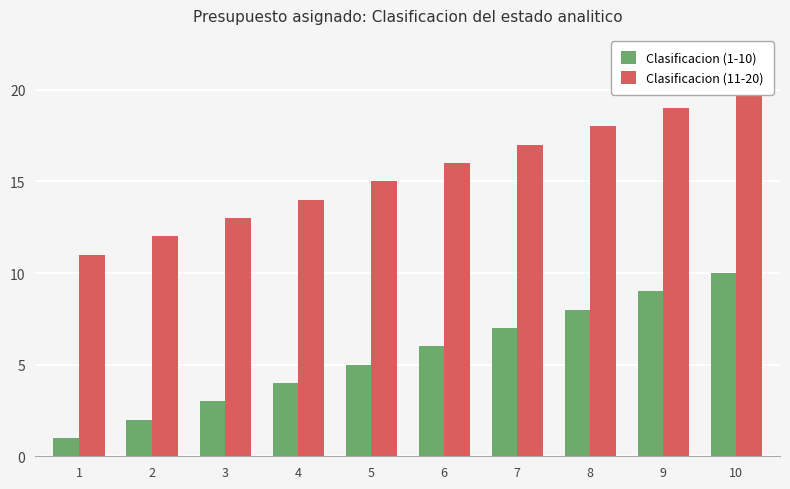

At which label is Clasificacion (1-10) closest to 5?

5